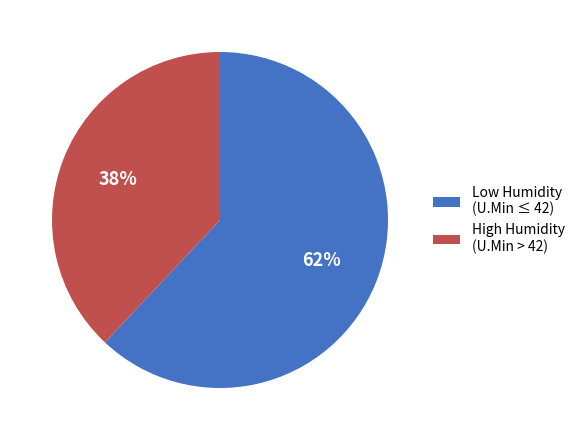

The Low Humidity (U.Min ≤ 42) slice represents 76% of the pie. True or false?

False